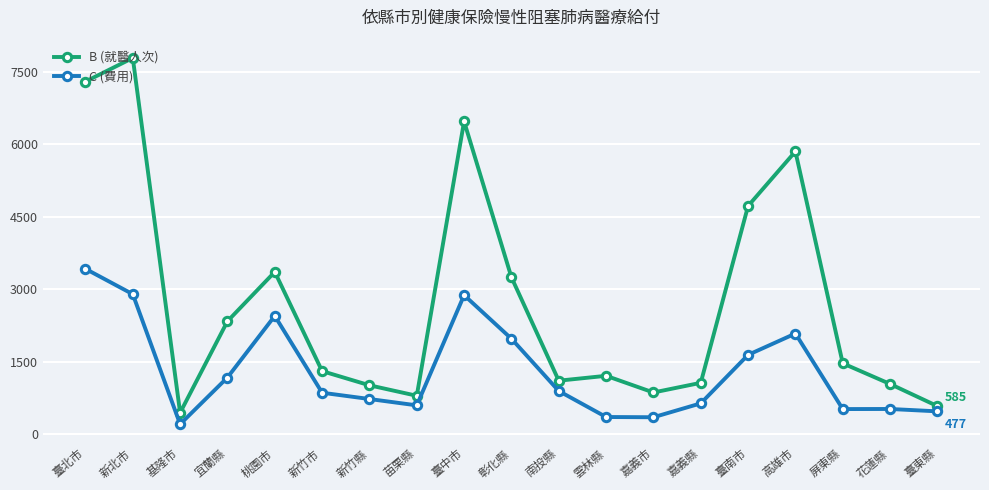

Is the value of B (就醫人次) at 臺中市 greater than the value of C (費用) at 新竹縣?

Yes